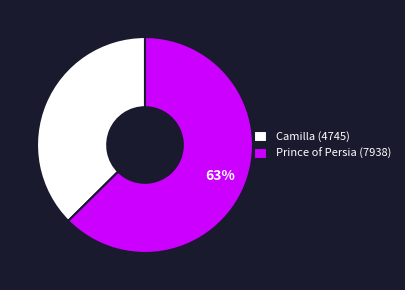

To the nearest percent, what portion does Prince of Persia (7938) represent?

63%